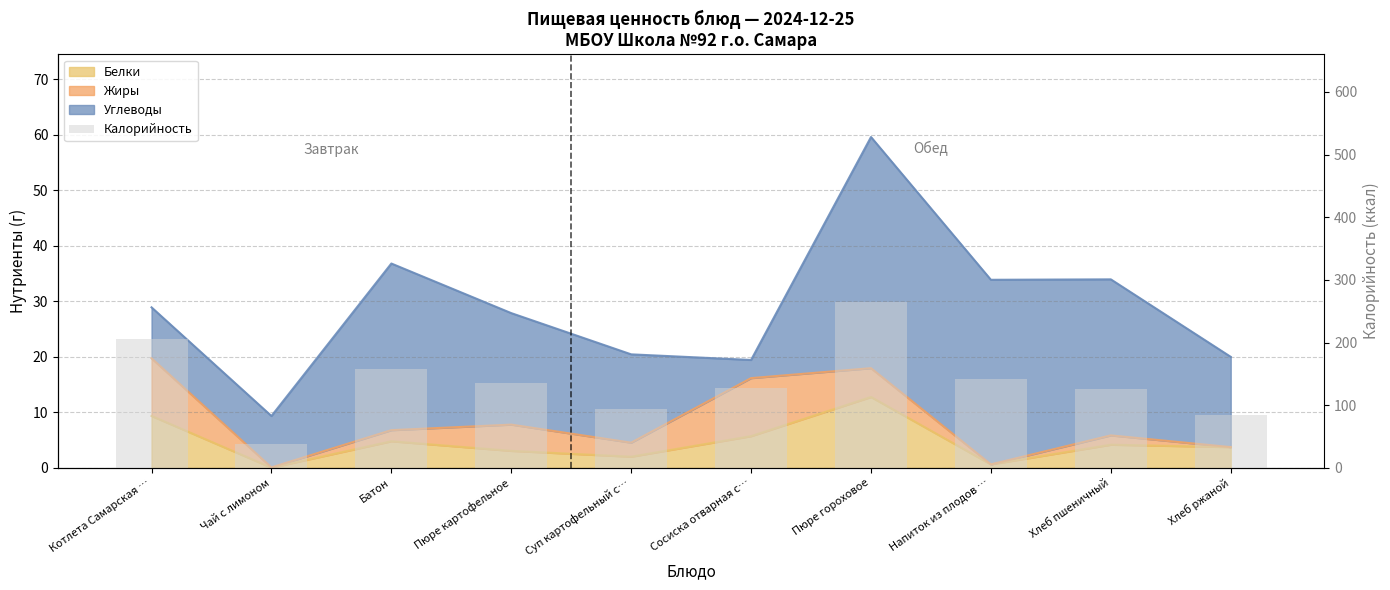

Are the bars horizontal?

No